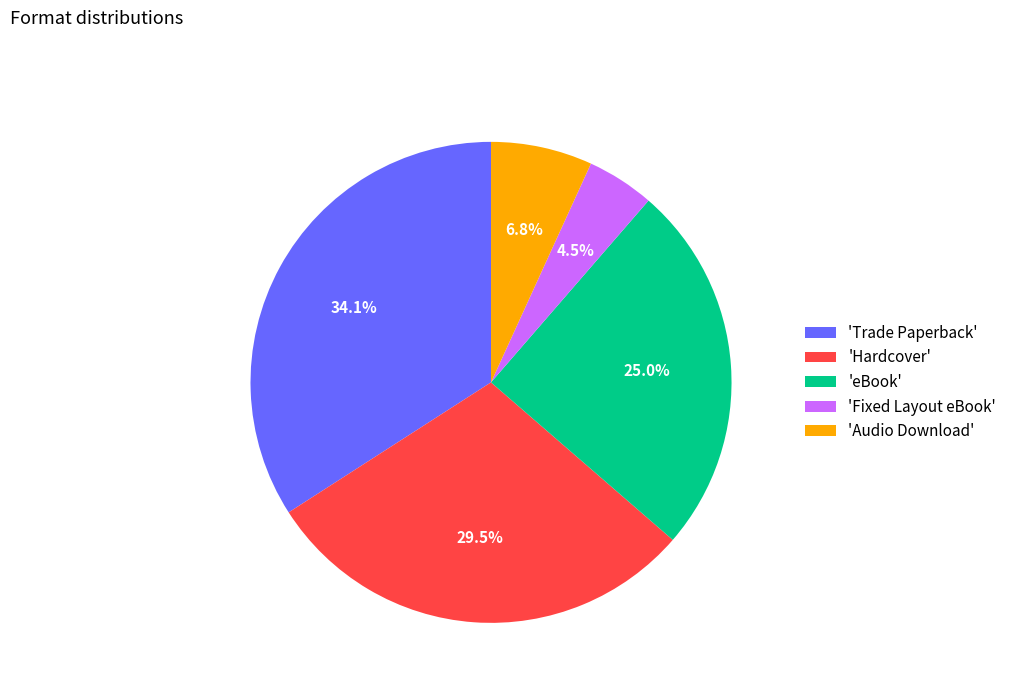

Is 'Hardcover' the majority of the pie?

No